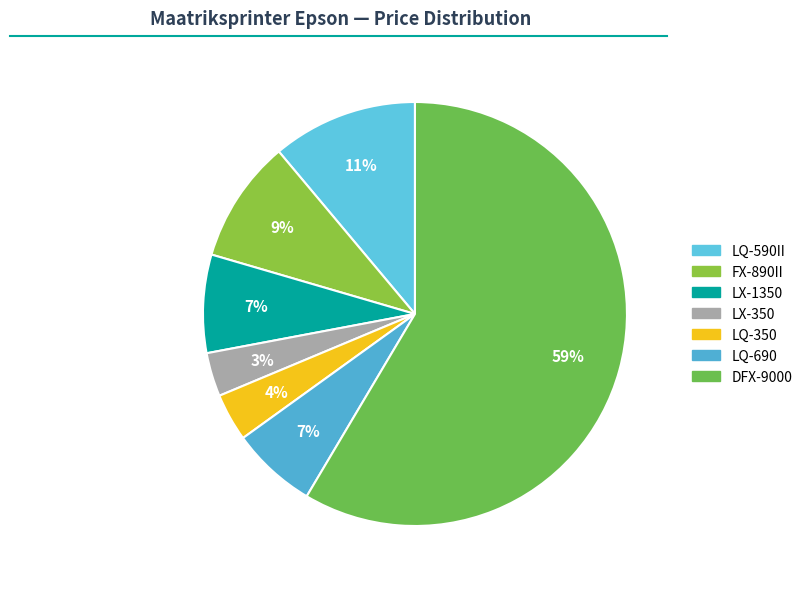

How many slices are in this pie chart?

7